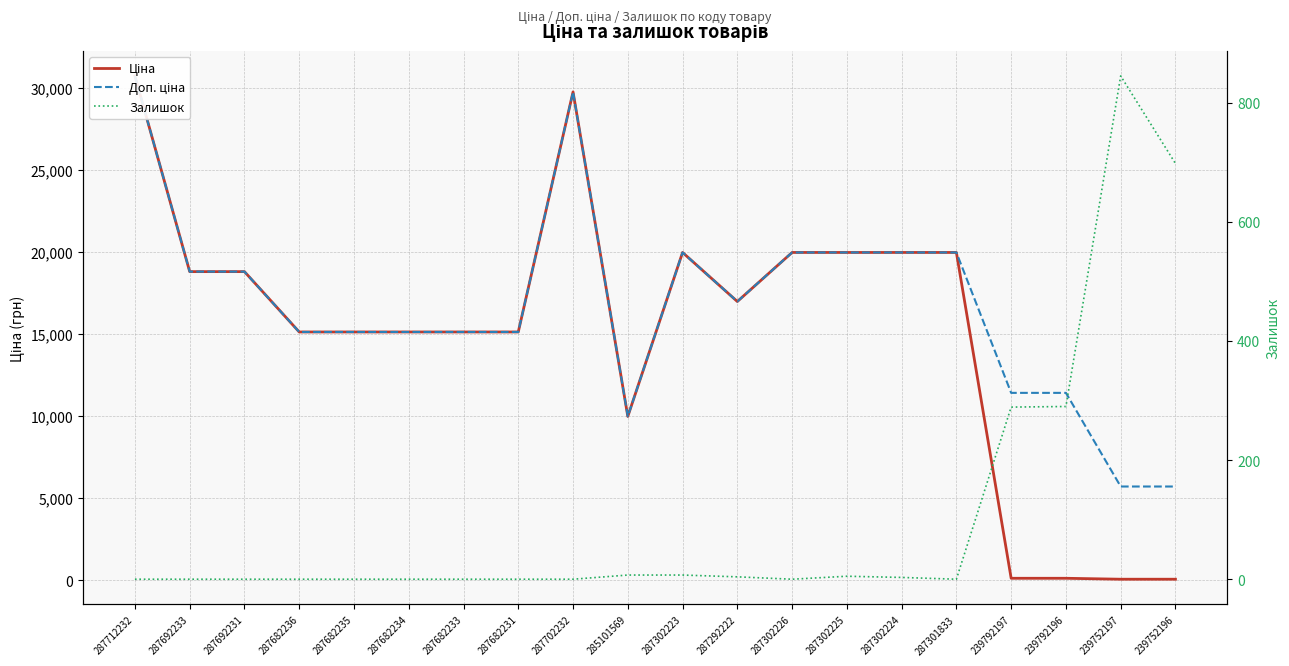

True or false: Доп. ціна and Залишок cross at least once.

False